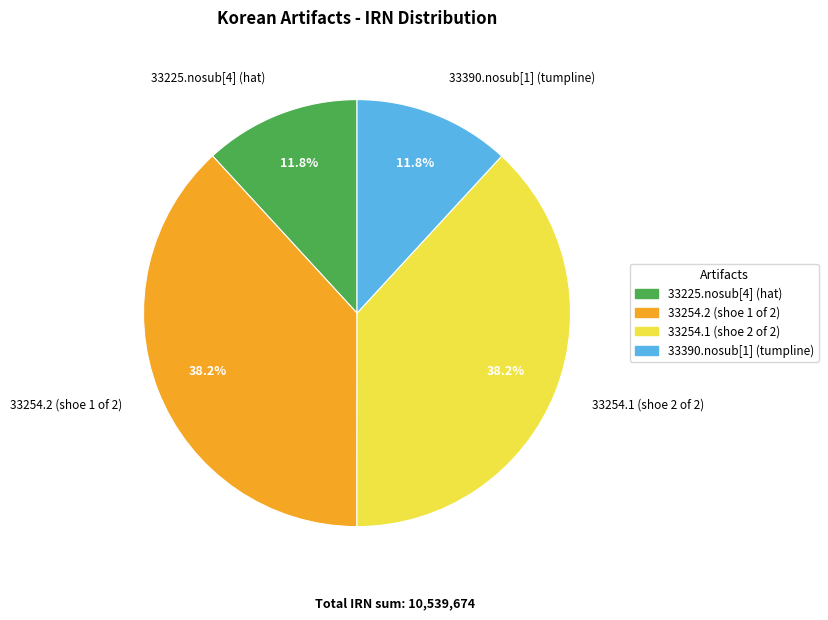

How many slices are in this pie chart?

4